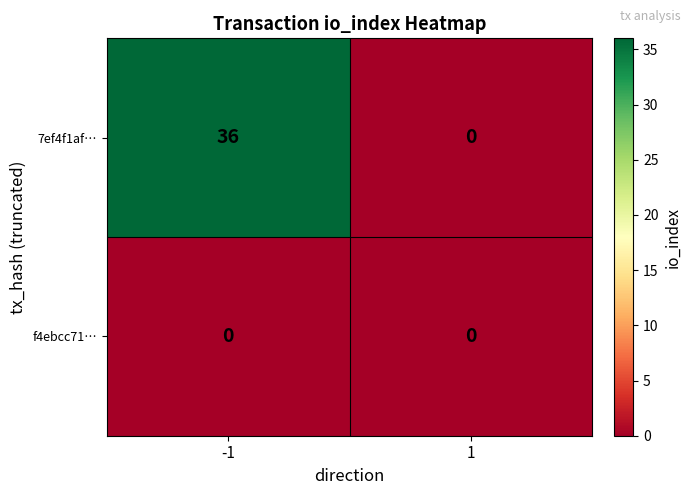

How many categories are shown in the chart?

2